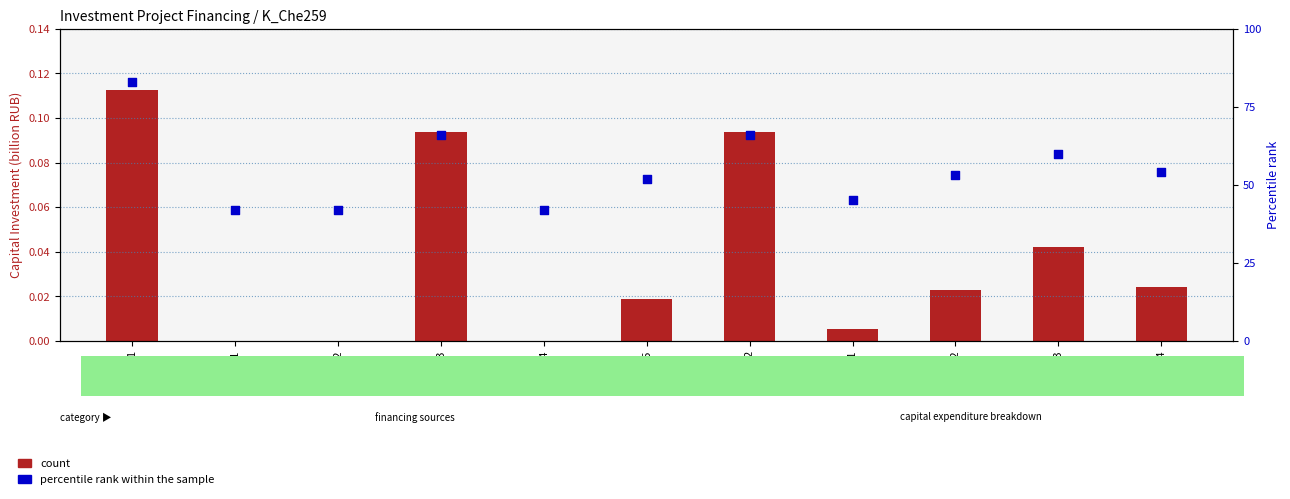

What is the total value across all series at 2?

66.1